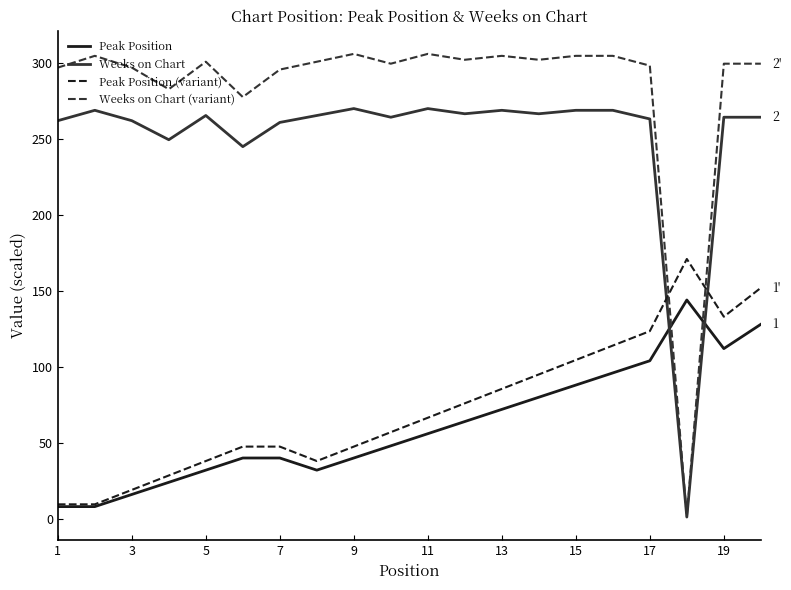

Which series has the largest total across all categories?

Weeks on Chart (variant)